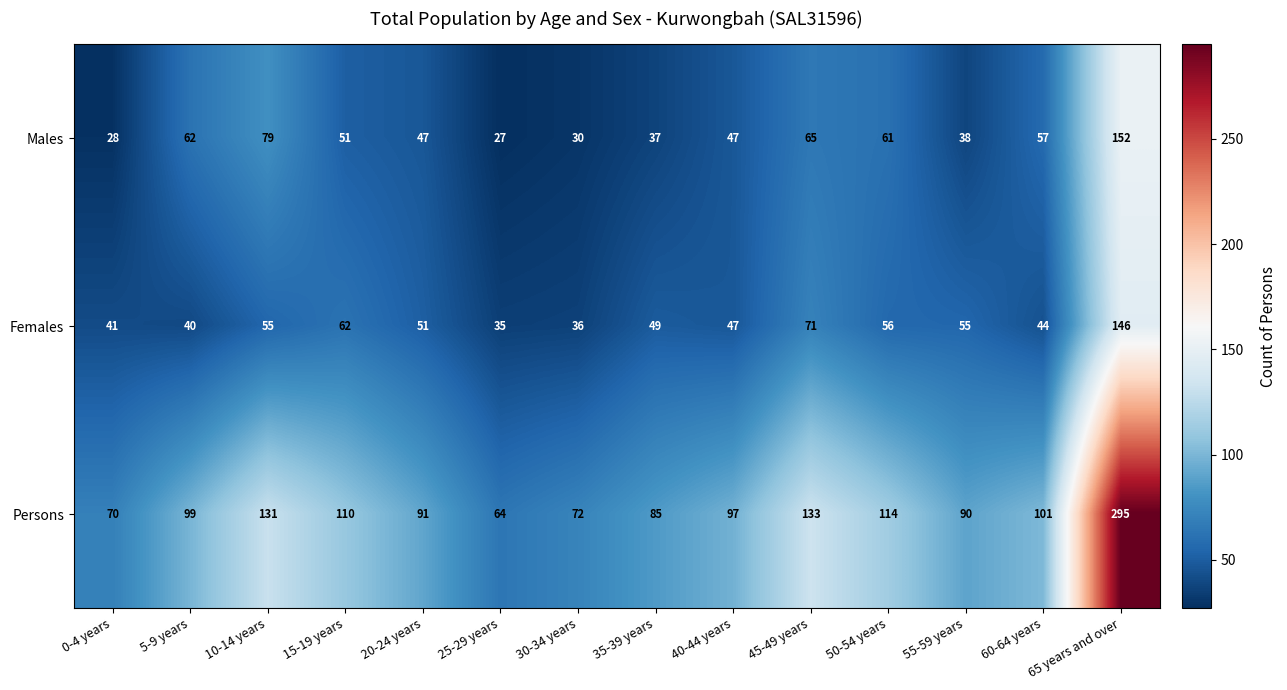

Between 0-4 years and 40-44 years, which series saw the biggest shift?

Persons